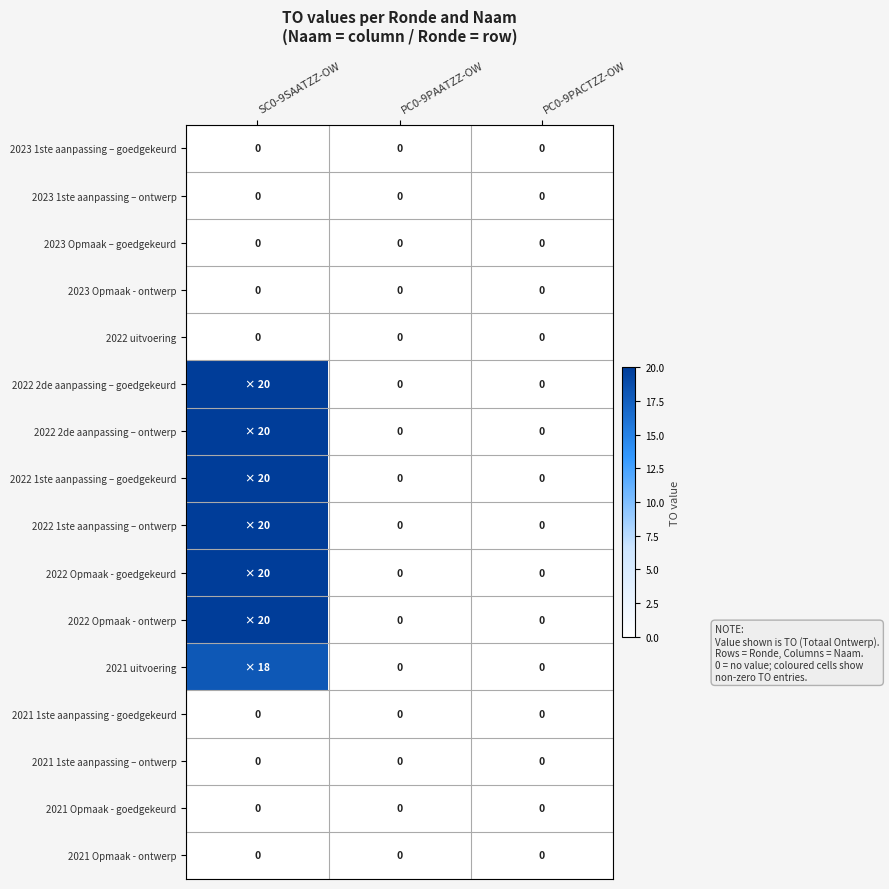

Which series changed the most between PC0-9PAATZZ-OW and PC0-9PACTZZ-OW?

2023 1ste aanpassing – goedgekeurd